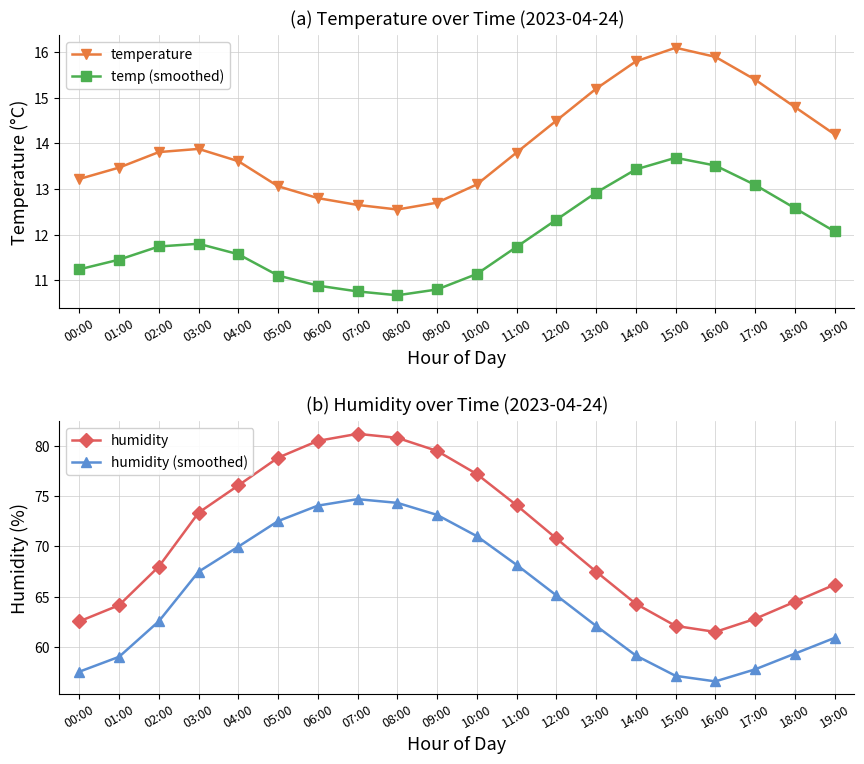

What is the sum of all humidity (smoothed) values?

1302.7